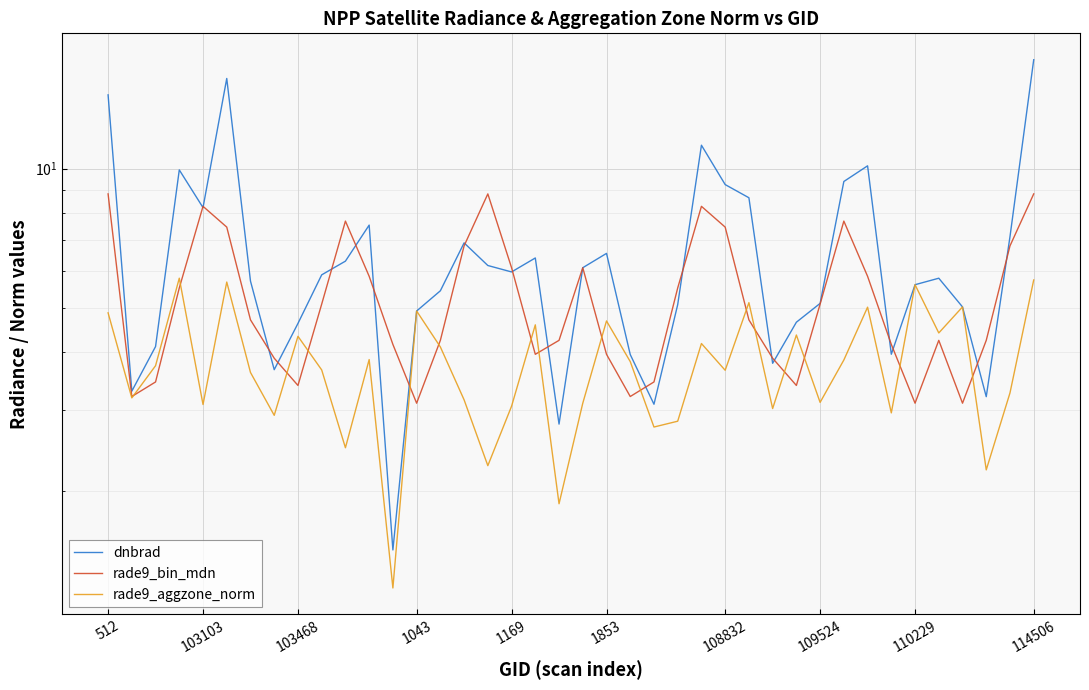

The value of dnbrad at 15 is 3.3. True or false?

False